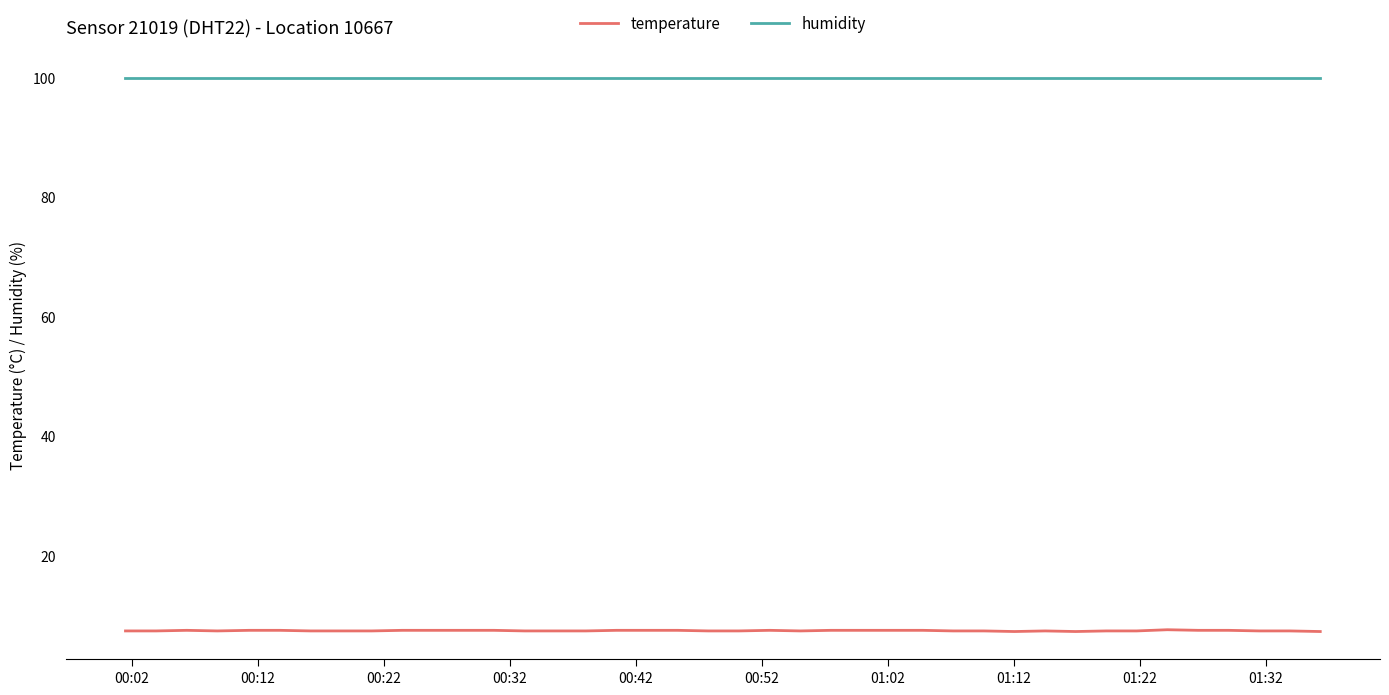

List the series in order of their overall mean, lowest first.

temperature, humidity